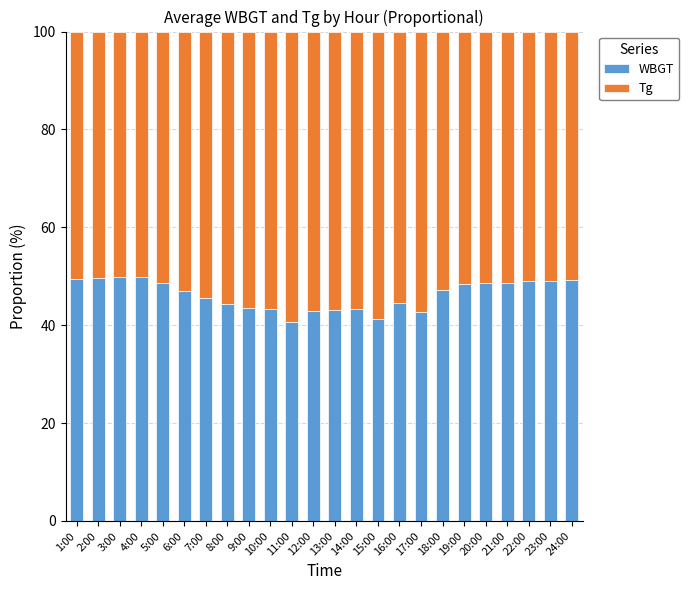

What is the maximum value for WBGT?

49.8